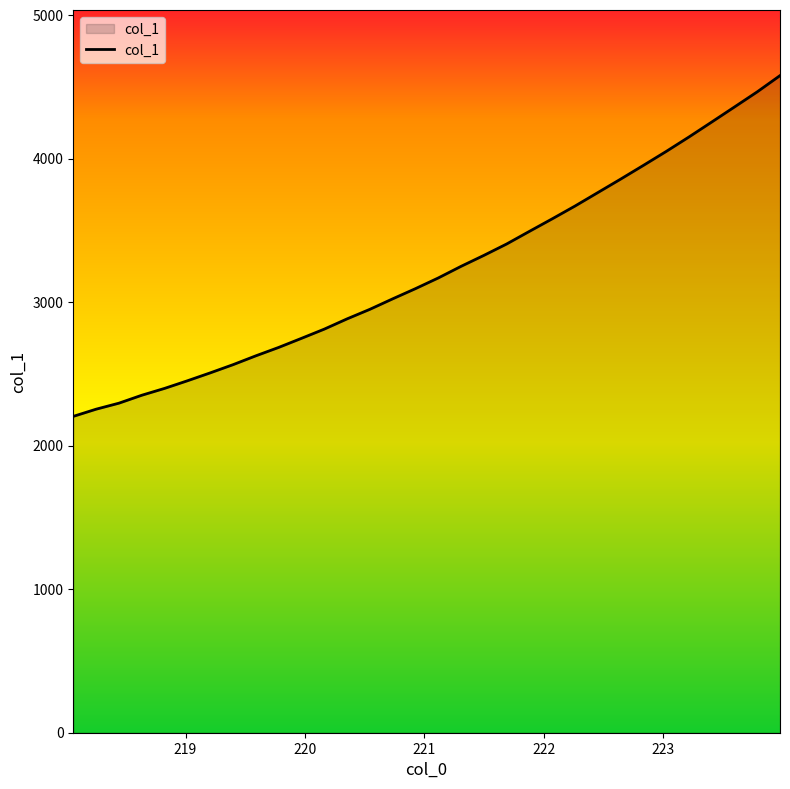

Does the chart display data point markers on the line(s)?

No